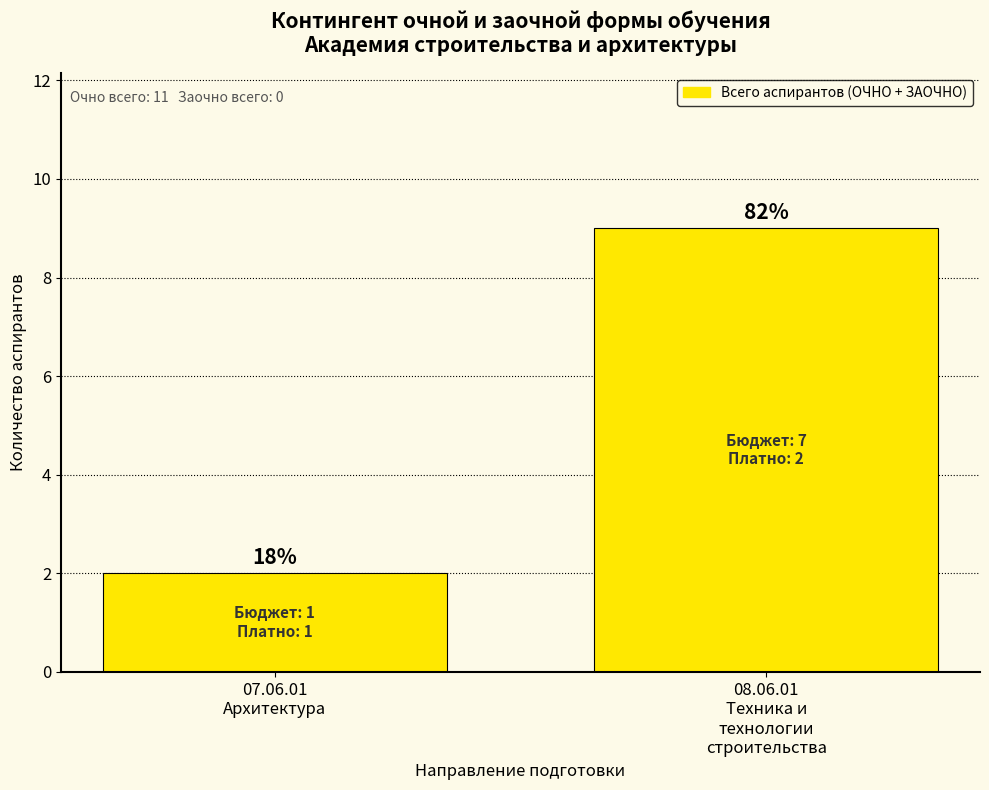

How many bars are there in total?

2